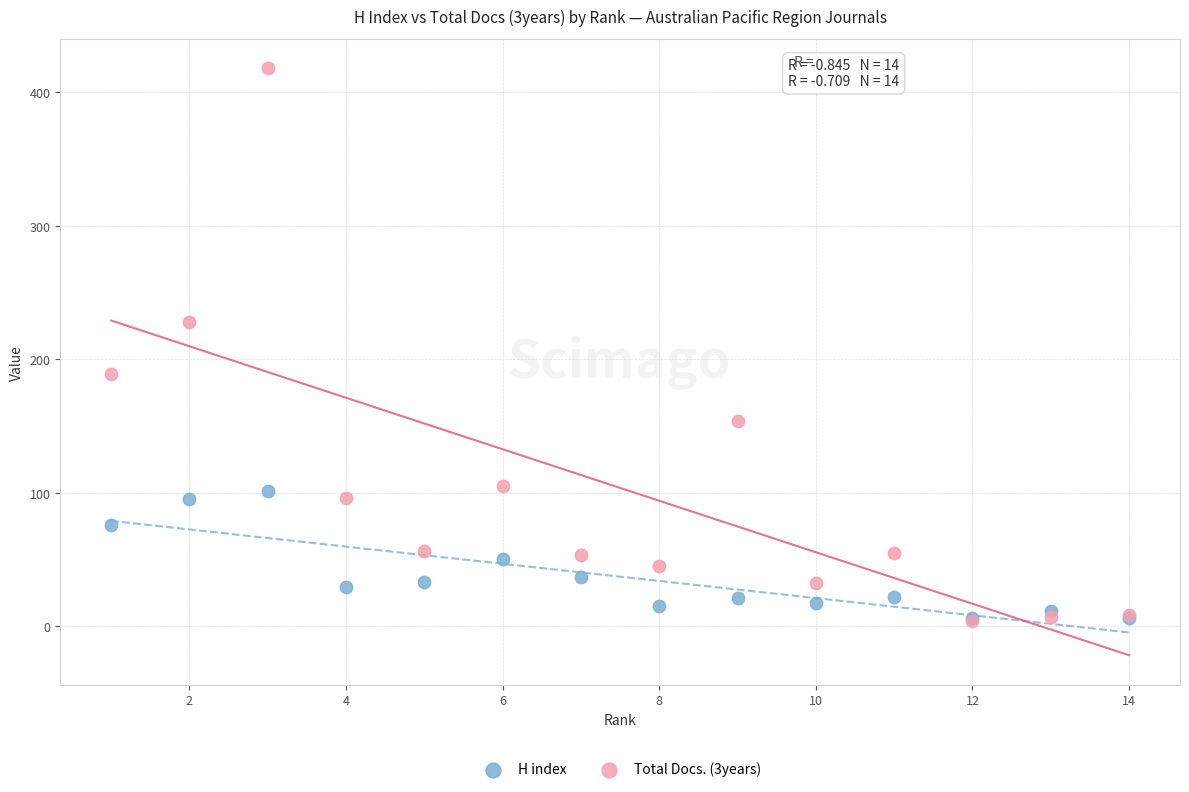

Across all series, what Y value is closest to 211?

228